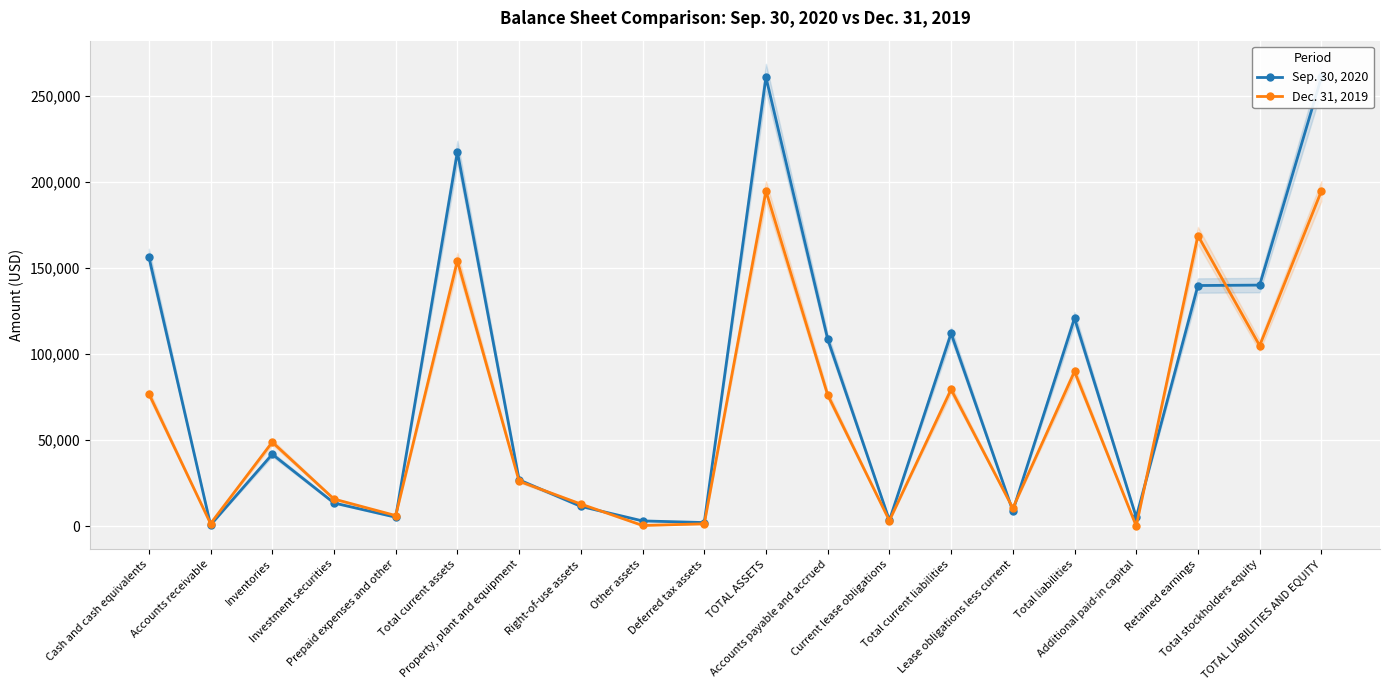

What is the spread (max minus min) of values at Right-of-use assets?

1345